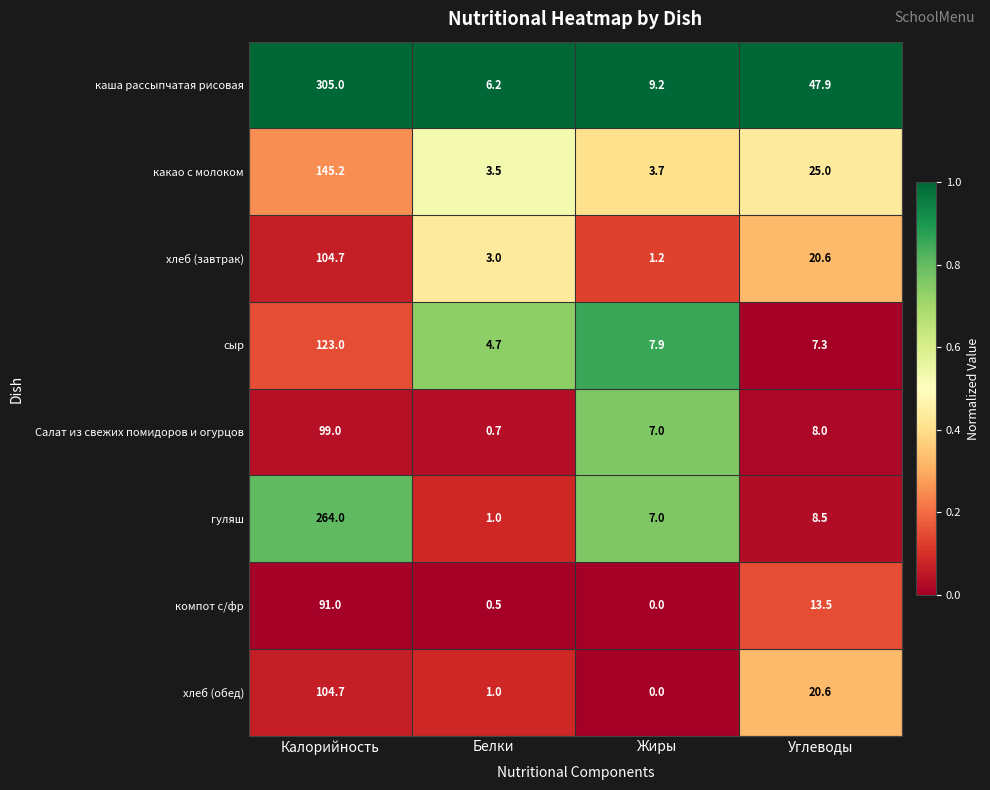

Which category has the lowest value across all series?

Жиры